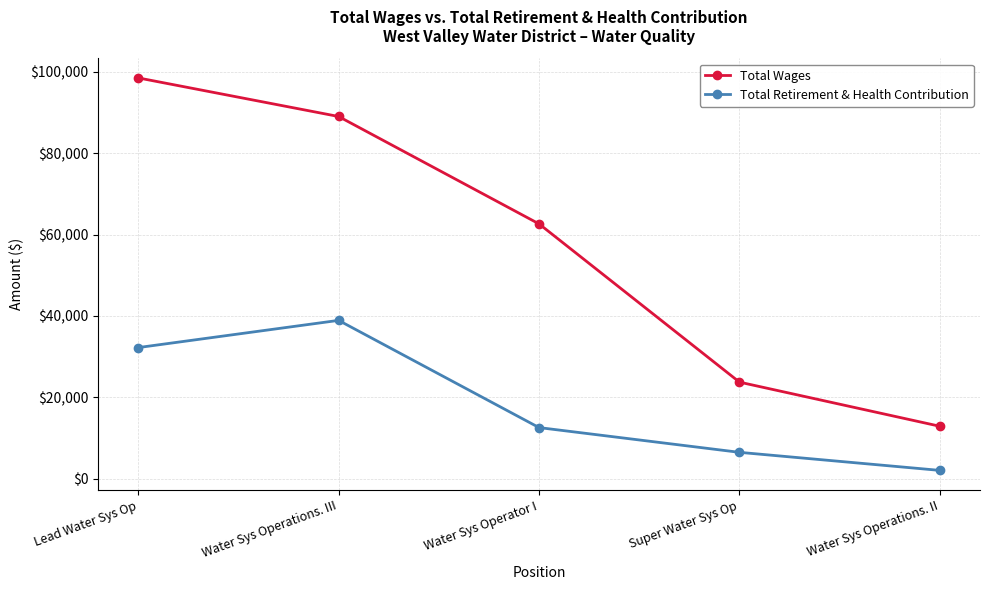

The Total Wages series shows 89027 at Water Sys Operations. III. True or false?

True